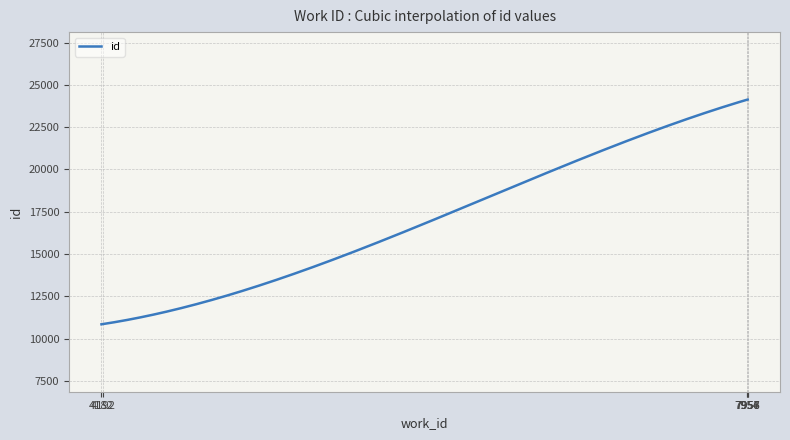

What is the greatest value displayed?

24132.0